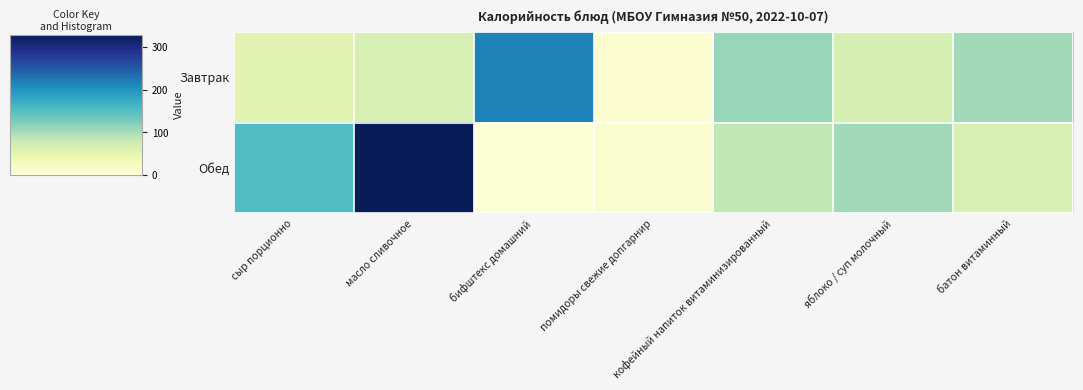

What is the total value across all series at бифштекс домашний?

223.0